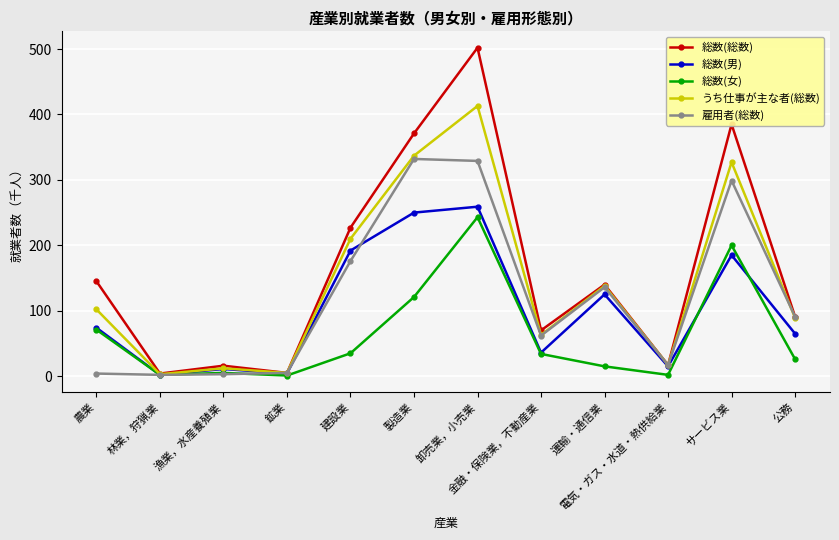

Between 金融・保険業，不動産業 and 運輸・通信業, which series saw the biggest shift?

総数(男)